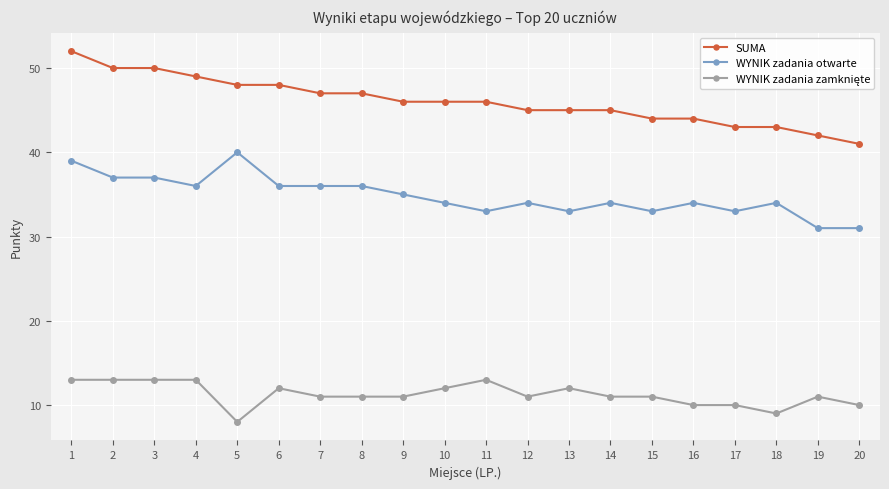

Is the value of SUMA at 9 greater than the value of WYNIK zadania otwarte at 19?

Yes